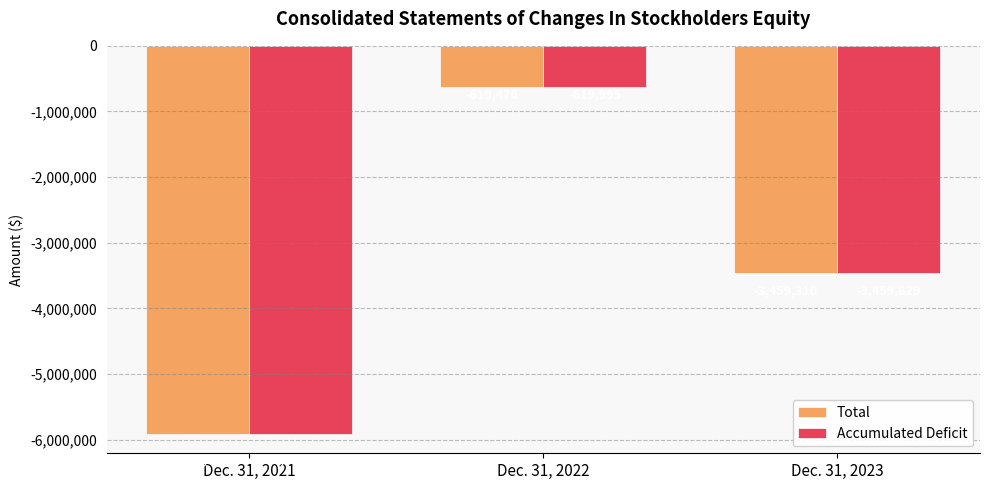

What value does the Accumulated Deficit series have at Dec. 31, 2021?

-5909749